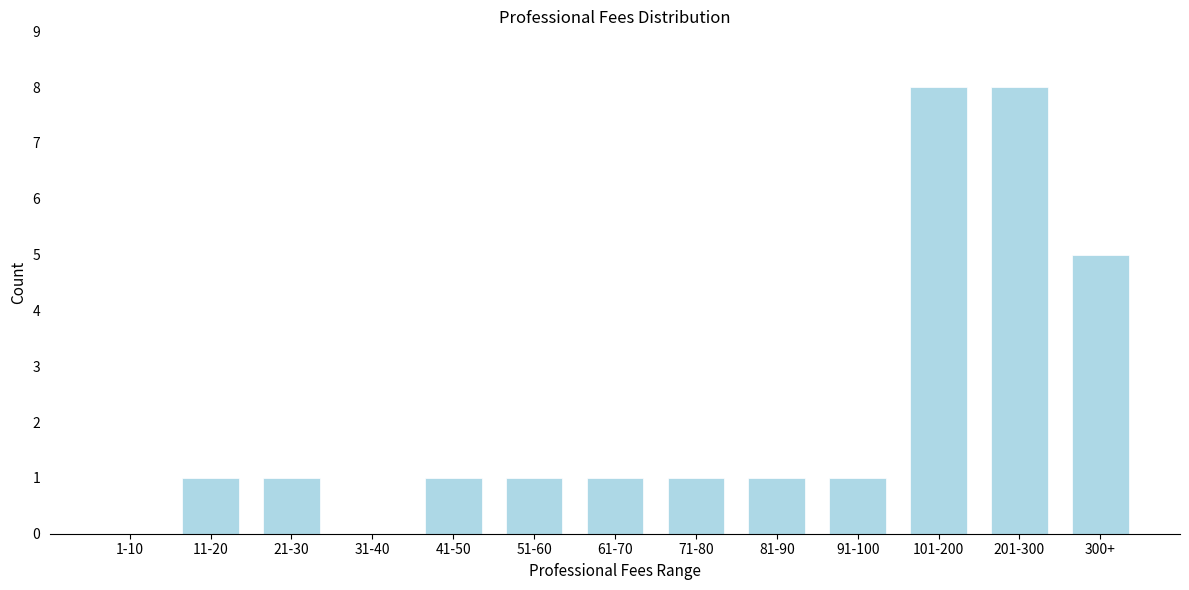

Reading left to right, transcribe all the data shown in this chart.

1-10=0	11-20=1	21-30=1	31-40=0	41-50=1	51-60=1	61-70=1	71-80=1	81-90=1	91-100=1	101-200=8	201-300=8	300+=5